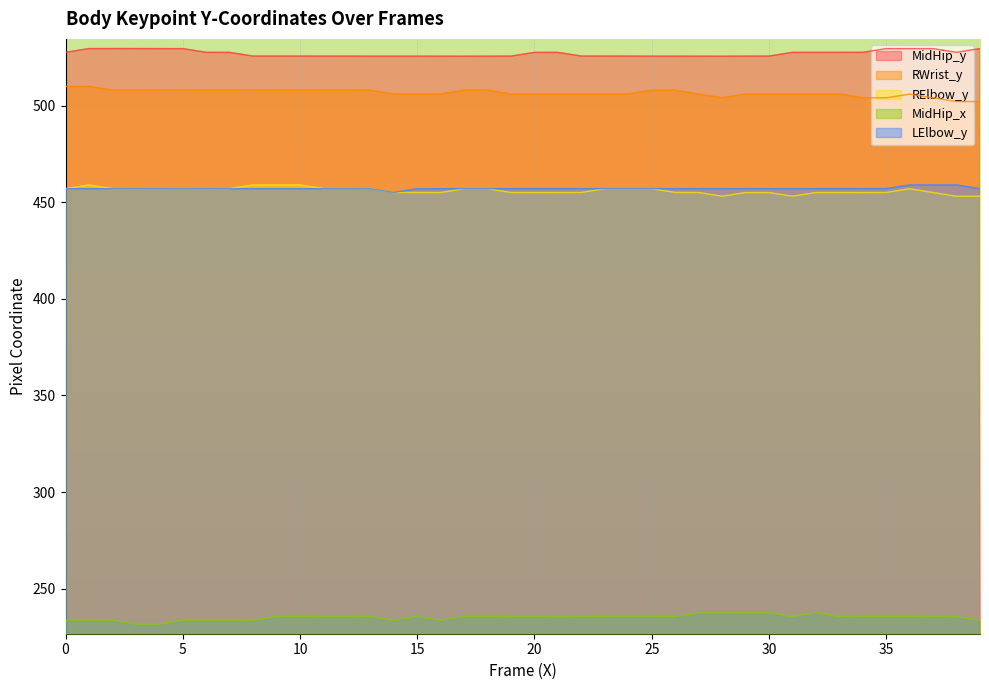

In RElbow_y, how many points are lower than both neighbors (excluding endpoints)?

8